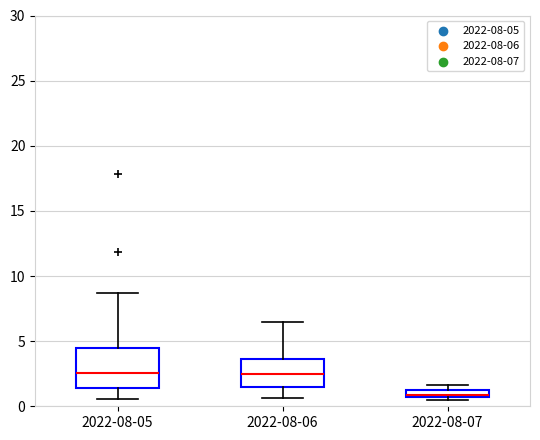

Which box is the tallest, from its lower edge to its upper edge?

2022-08-05